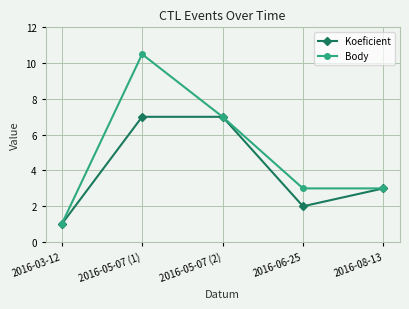

What is the approximate value of Body at 2016-05-07 (2)?

7.0